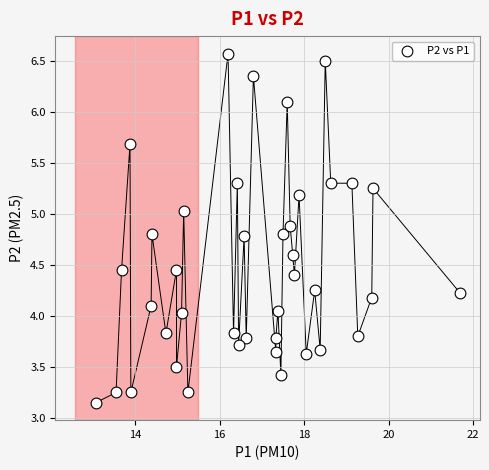

What is the range of X values (max minus min)?

8.6